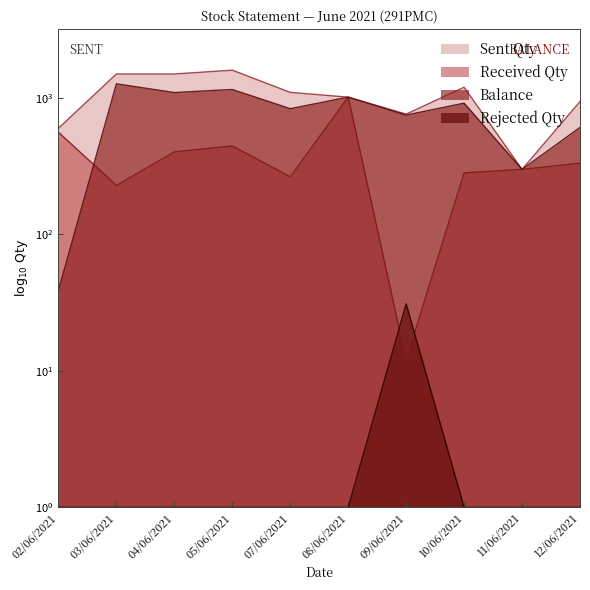

Which has a higher value, 02/06/2021 or 07/06/2021?

07/06/2021